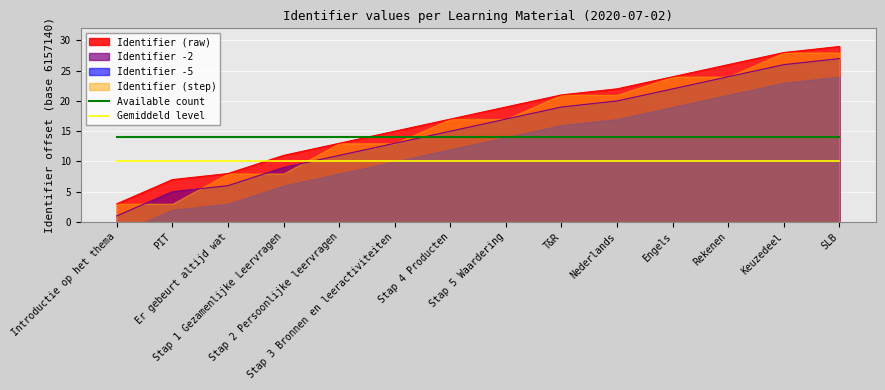

Does the chart display data point markers on the line(s)?

No